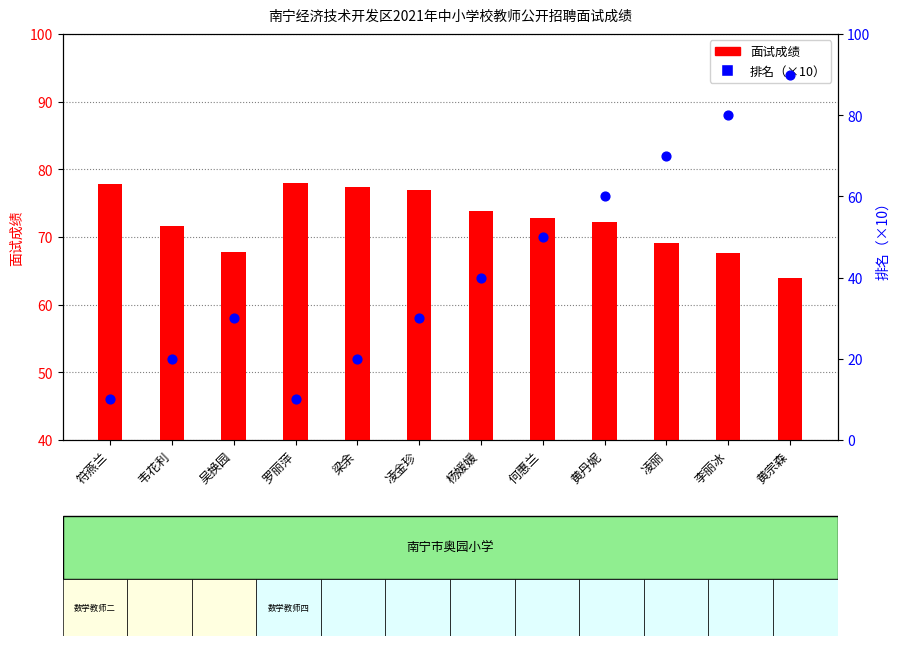

At how many categories does at least one series exceed 72?

9